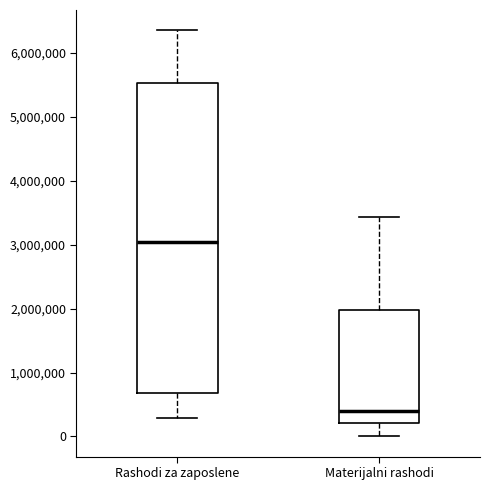

Reading left to right, transcribe this box plot: for each box, give where its median line is, the range the box spans, and where its two whiskers end, as read against the y-axis. The values are not printed on the chart, so give them approximately, as read against the axis.

Rashodi za zaposlene: median 3000000, box 700000 to 5500000, whiskers 300000 to 6300000
Materijalni rashodi: median 400000, box 200000 to 2000000, whiskers 0 to 3400000